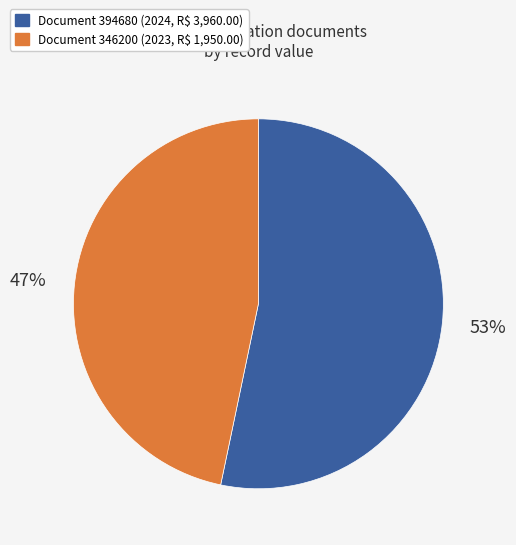

Is it true that Document 394680 (2024, R$ 3,960.00) is 48% of the pie?

False